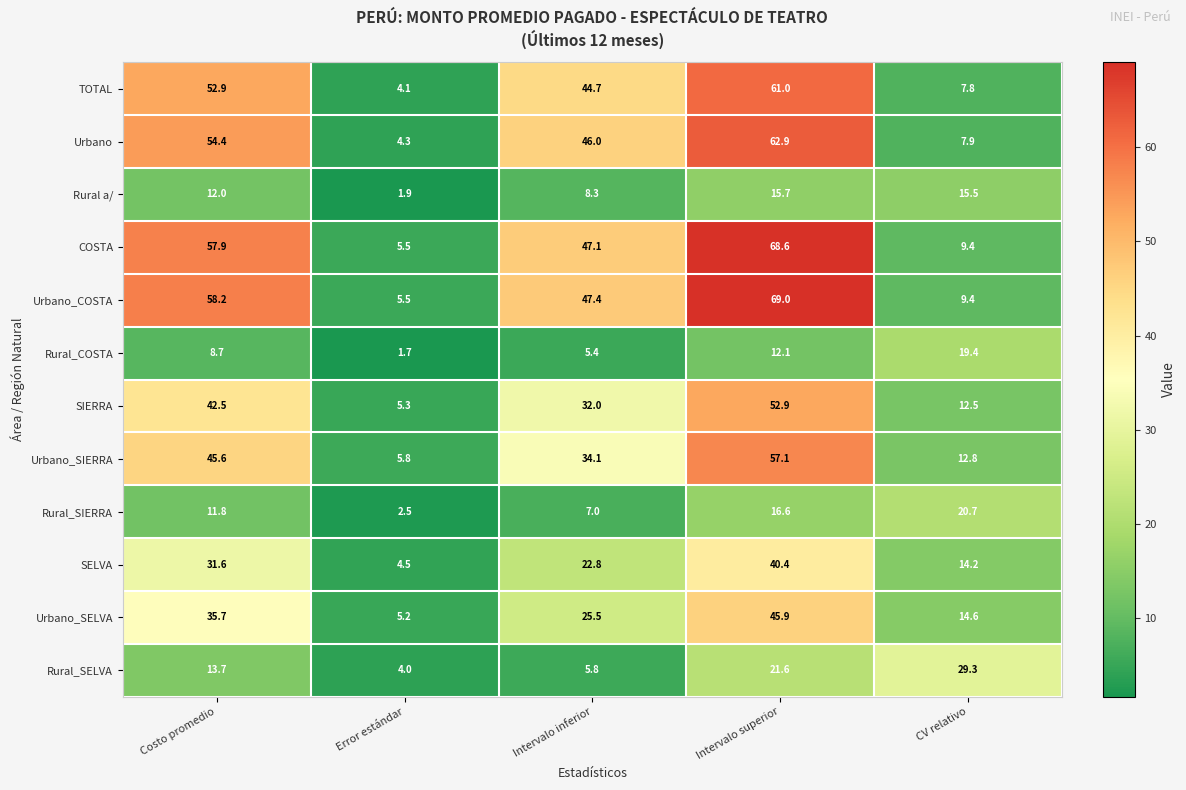

Which series has the largest total across all categories?

Urbano_COSTA